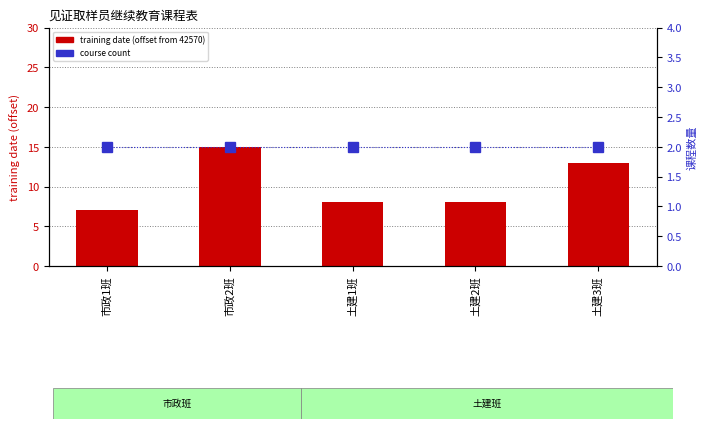

List the labels in order of course count value, largest first.

市政1班, 市政2班, 土建1班, 土建2班, 土建3班